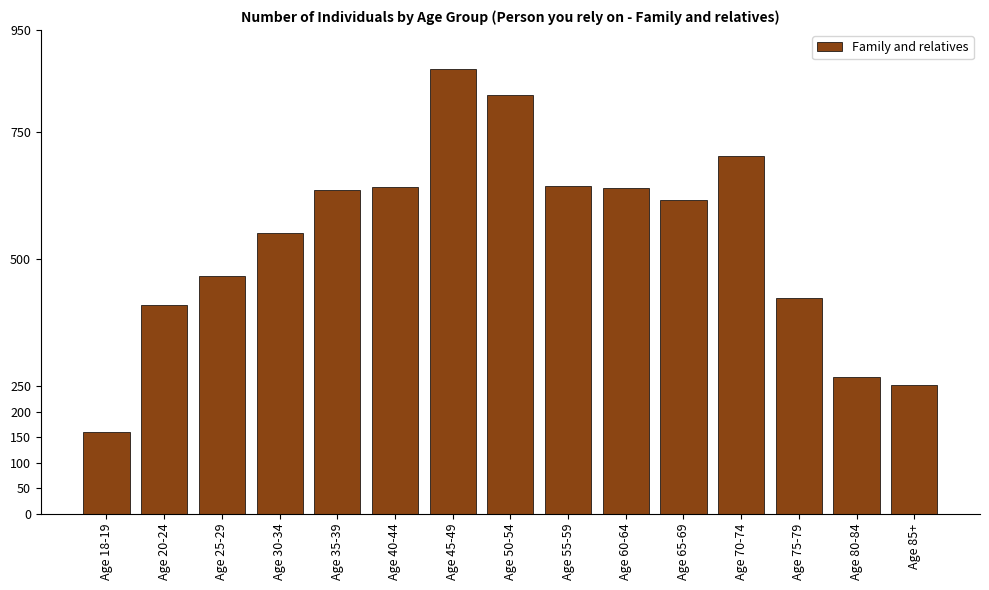

What is the difference between the second highest and second lowest values?

571